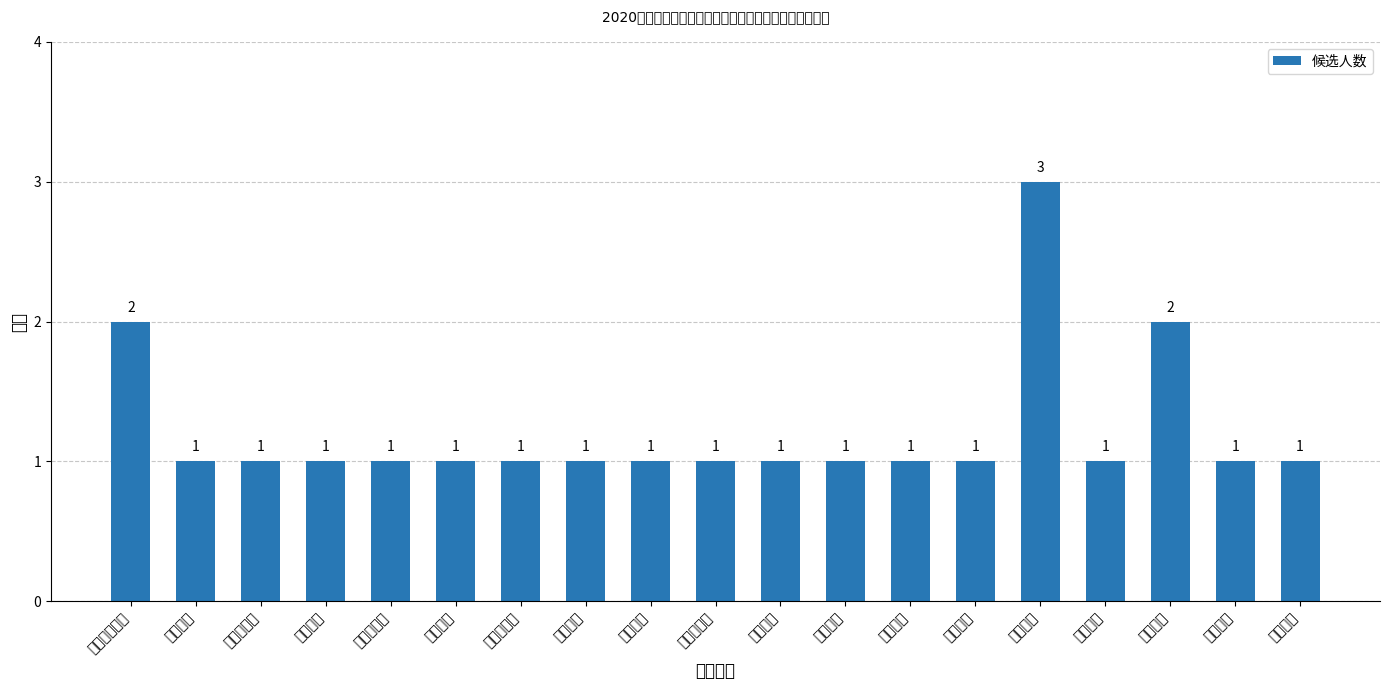

Reading left to right, extract all data points from this chart.

开放教育学院=2	合肥分校=1	固镇县电大=1	芜湖分校=1	繁昌县电大=1	淮南分校=1	马鞍山分校=1	铜陵分校=1	阜阳分校=1	黄山市分校=1	宣城分校=1	六安分校=1	滁州分校=1	池州分校=1	宿州分校=3	省直分校=1	亳州分校=2	蒙城学院=1	安庆分校=1